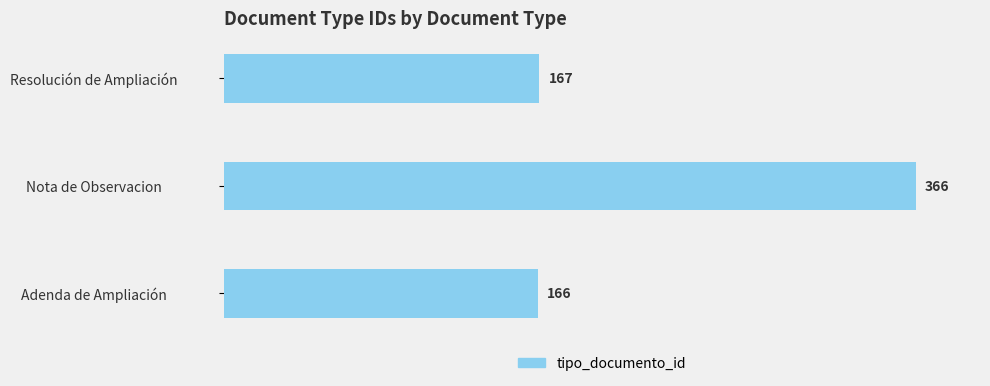

What is the change in value from Adenda de Ampliación to Resolución de Ampliación?

+1